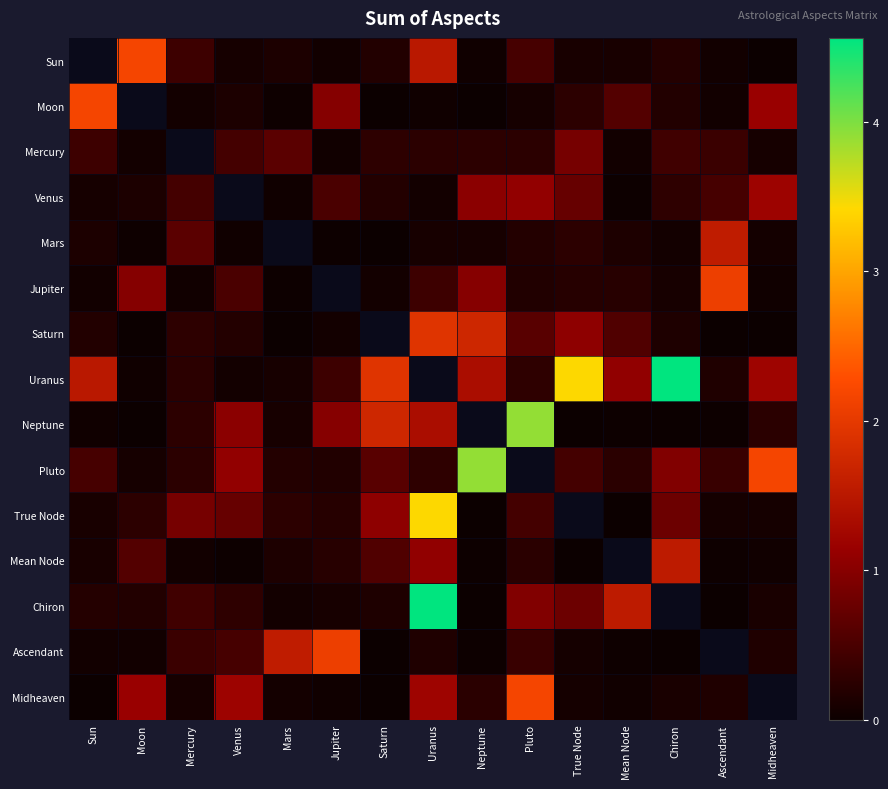

How many distinct data groups are displayed?

15